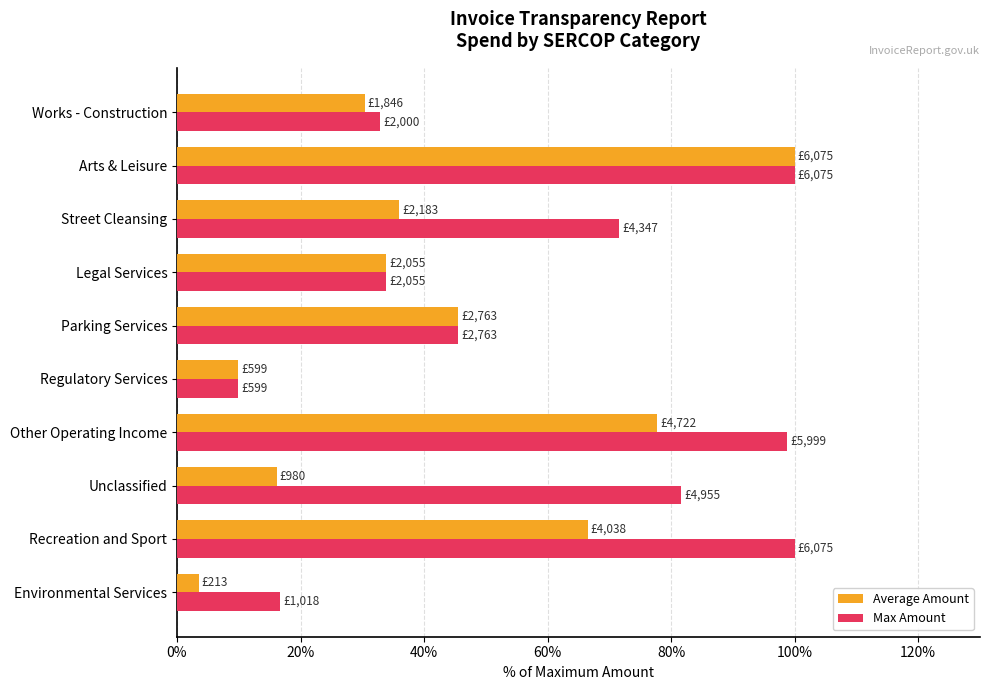

True or false: Max Amount has a value of 32.9 at Works - Construction.

True